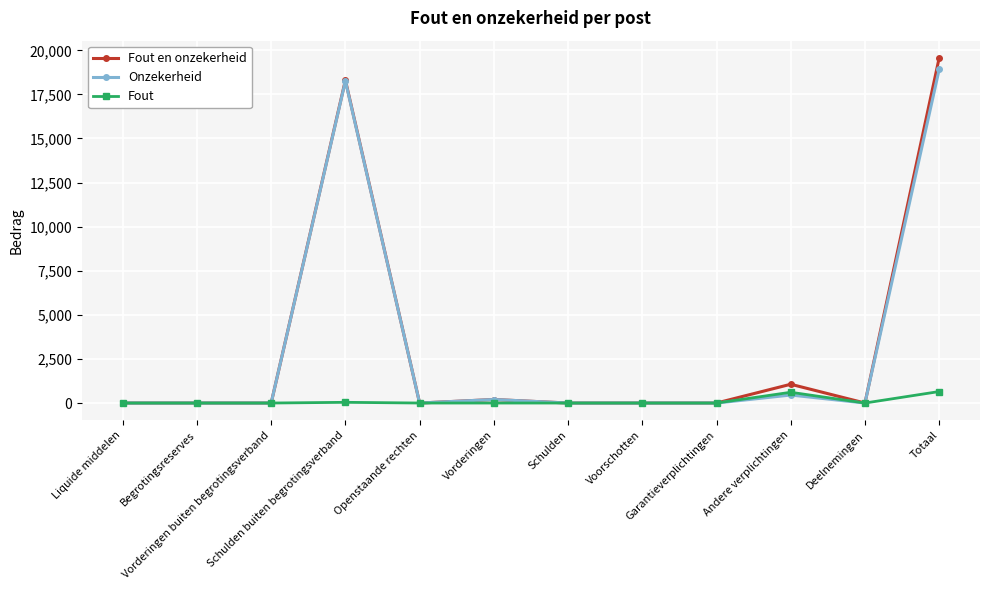

Is this an area chart (filled region under the line)?

No